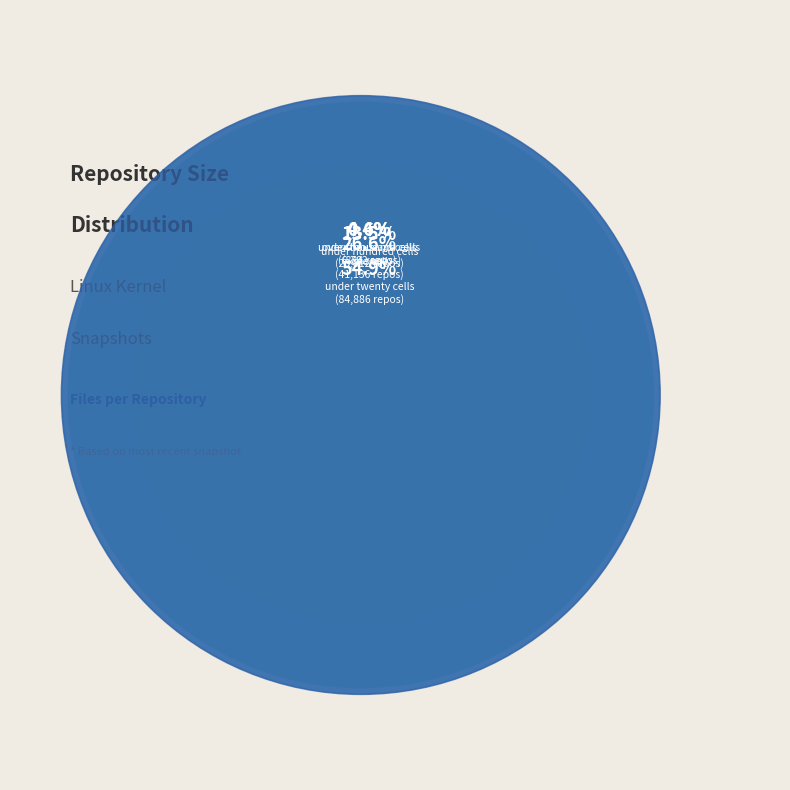

What portion of the pie excludes one_cell?

73.4%